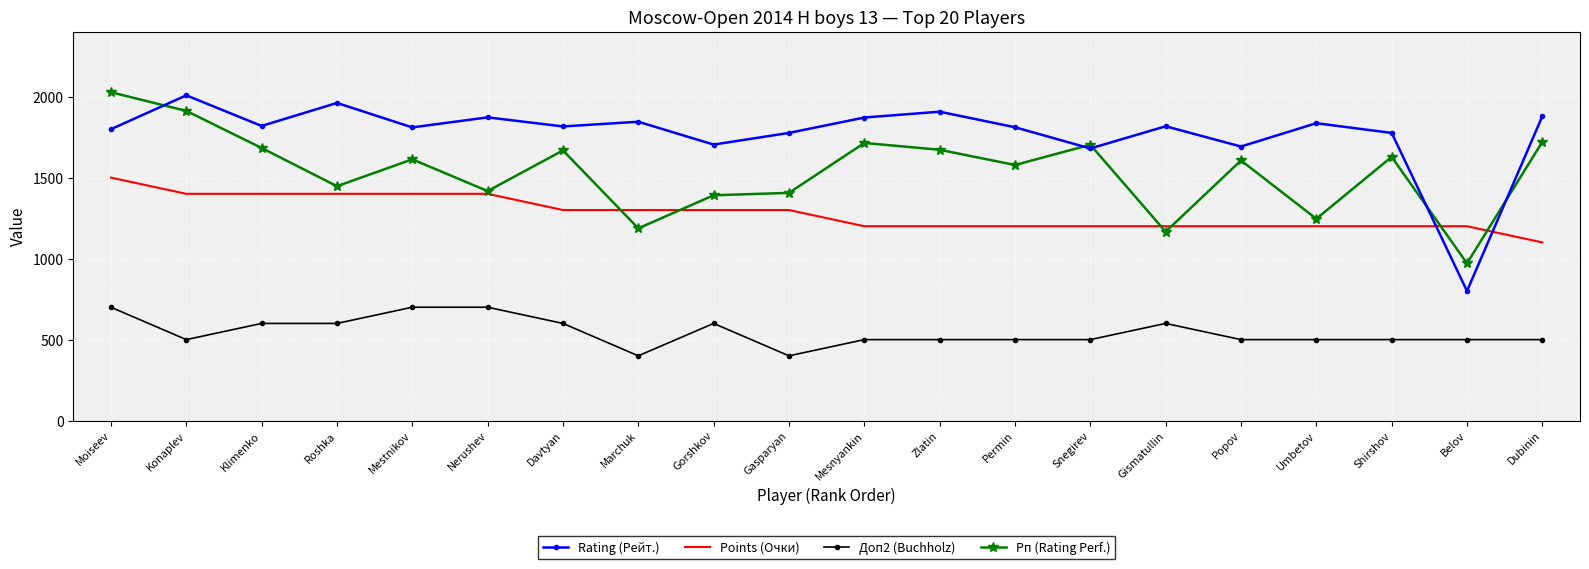

Which series has the largest range (max minus min)?

Rating (Рейт.)